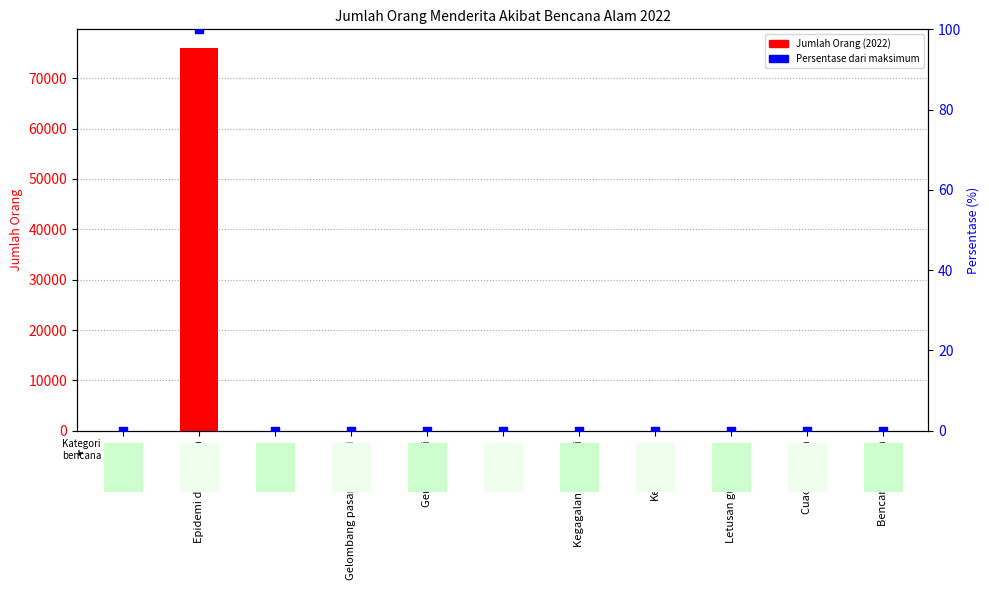

Is the value of Persentase dari maksimum at Kekeringan greater than the value of Jumlah Orang (2022) at Gempa bumi?

No